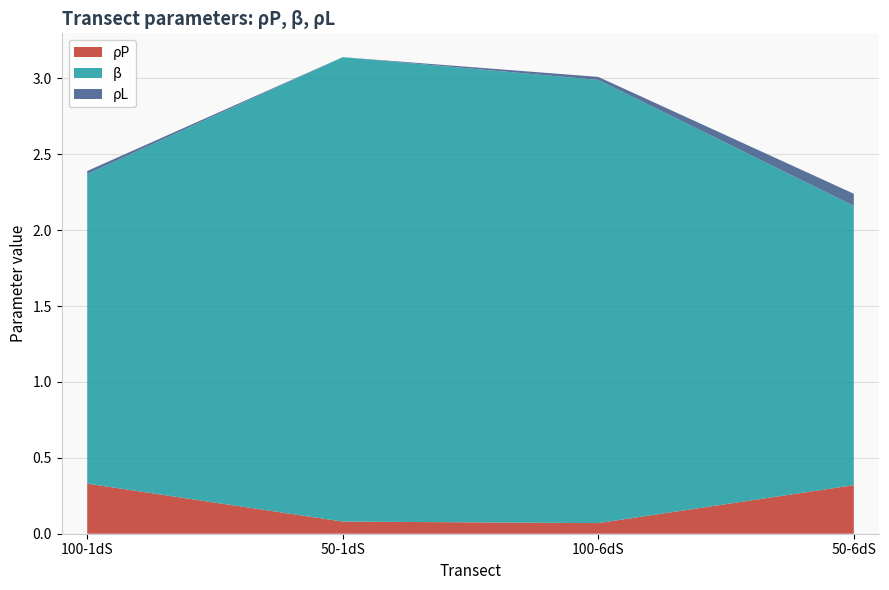

Reading left to right, extract all data points from this chart.

rhoP: 100-1dS=0.3	50-1dS=0.1	100-6dS=0.1	50-6dS=0.3
beta: 100-1dS=2.0	50-1dS=3.1	100-6dS=2.9	50-6dS=1.8
rhoL: 100-1dS=0.0	50-1dS=0.0	100-6dS=0.0	50-6dS=0.1